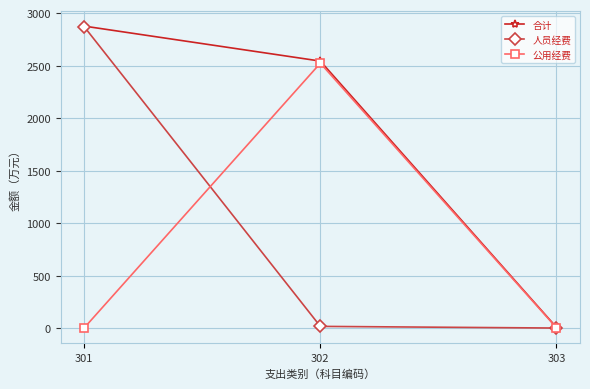

What value does the 人员经费 series have at 303?

4.0